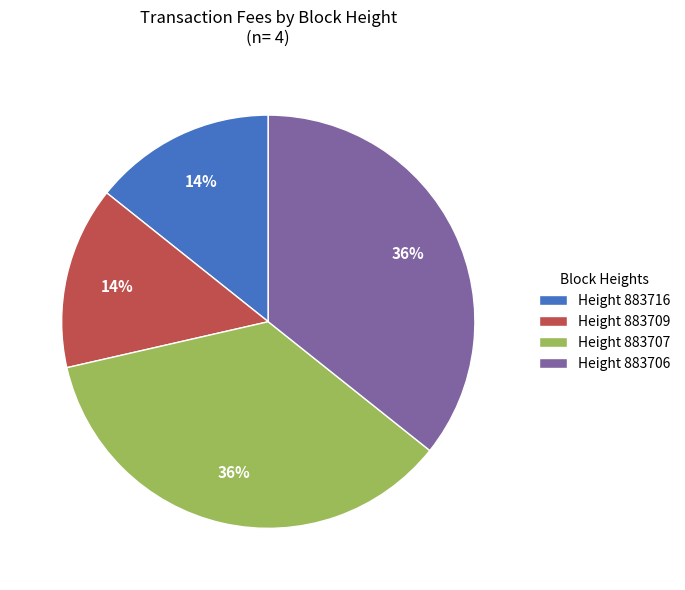

The Height 883707 slice represents 24% of the pie. True or false?

False